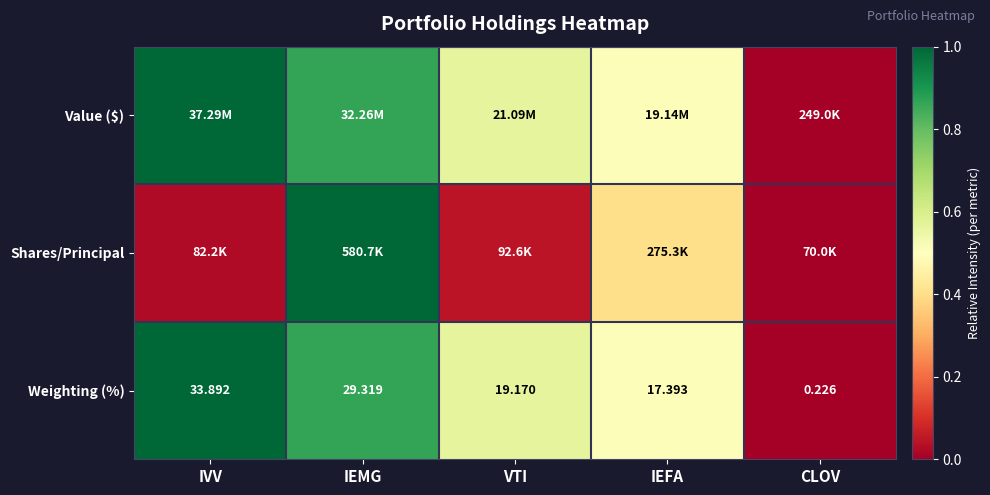

At which label is Weighting (%) closest to 17?

IEFA